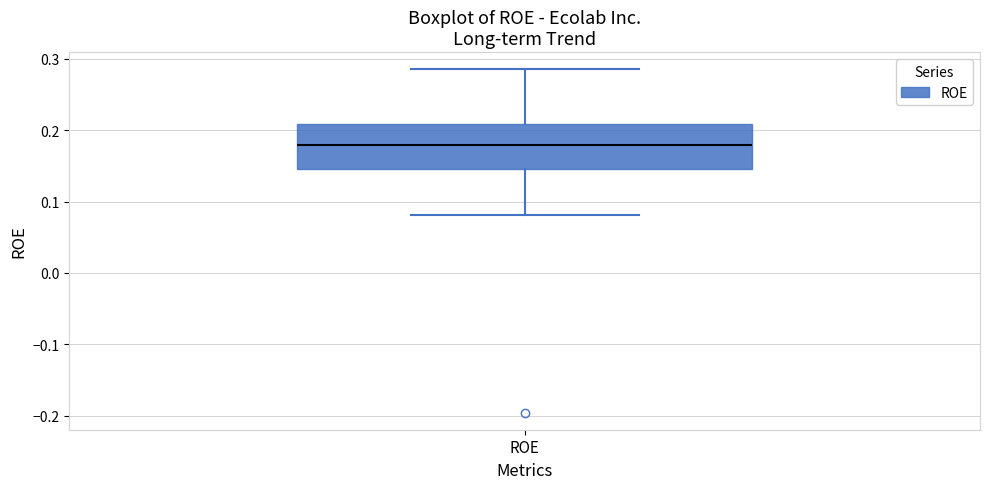

Where does the median line of the box for ROE sit on the y-axis? The values are not printed on the chart, so give them approximately, as read against the axis.

0.18